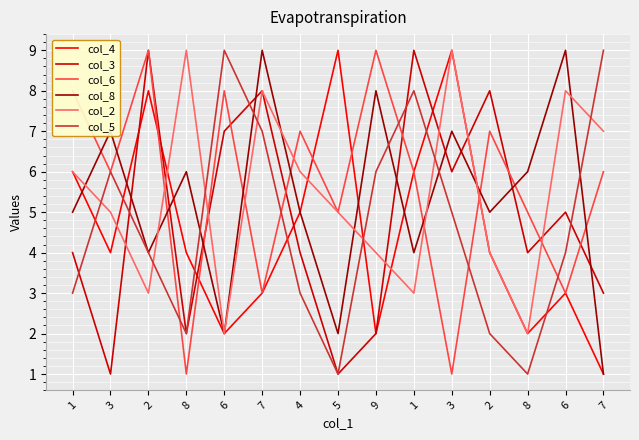

Does the chart have visible grid lines?

Yes